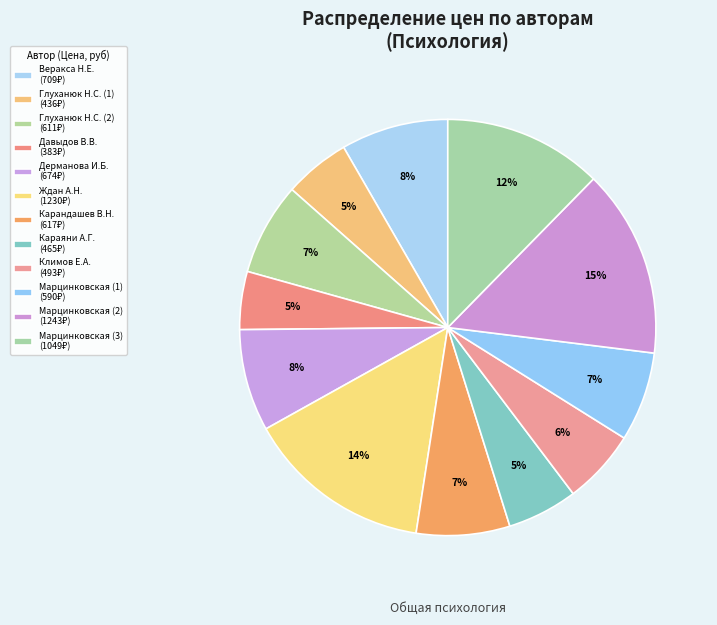

How many segments does this pie chart have?

12